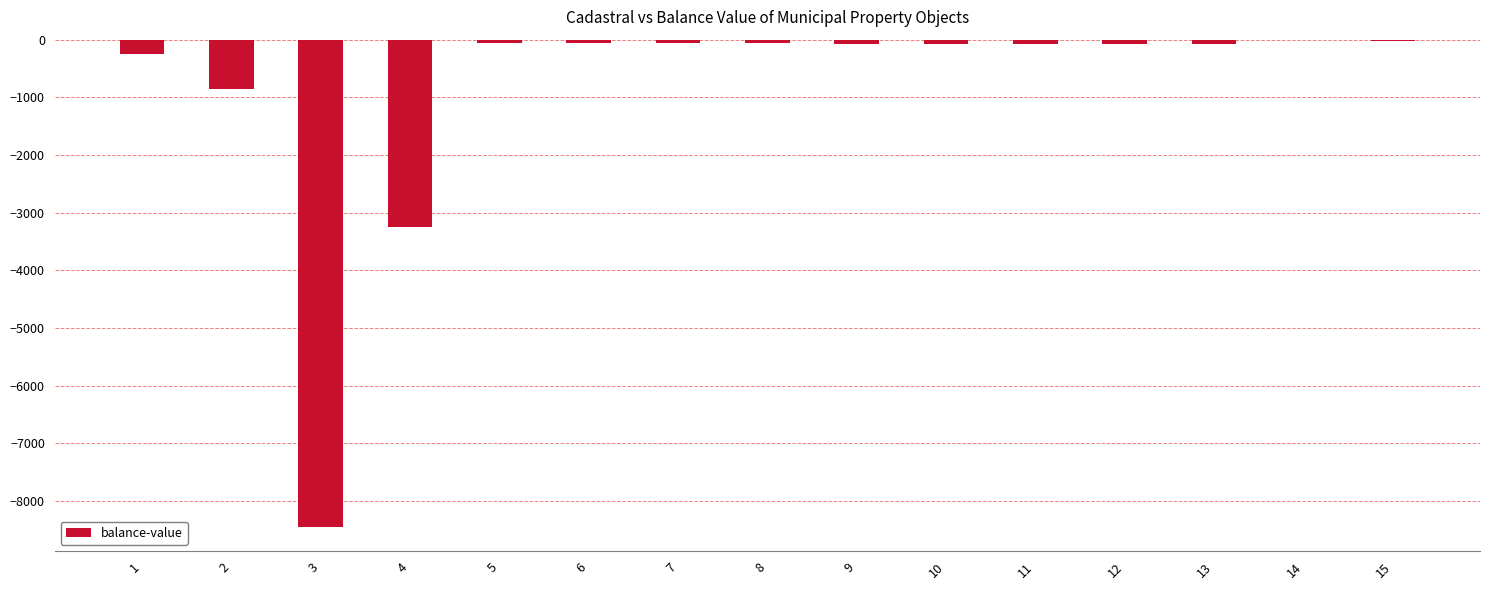

What is the sum of all values?

-13394.0